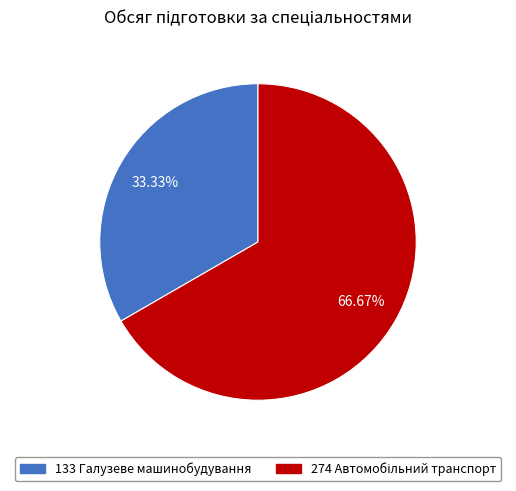

What percentage is the 133 Галузеве машинобудування slice, to the nearest percent?

33%